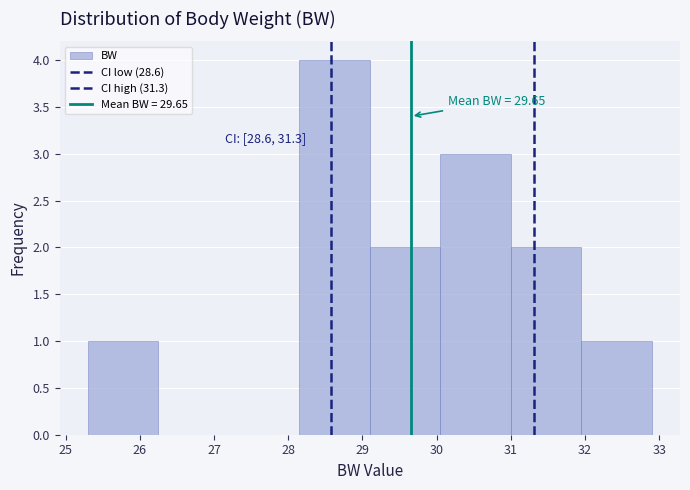

Over which range of the x-axis is the bar tallest?

28.15 to 29.10